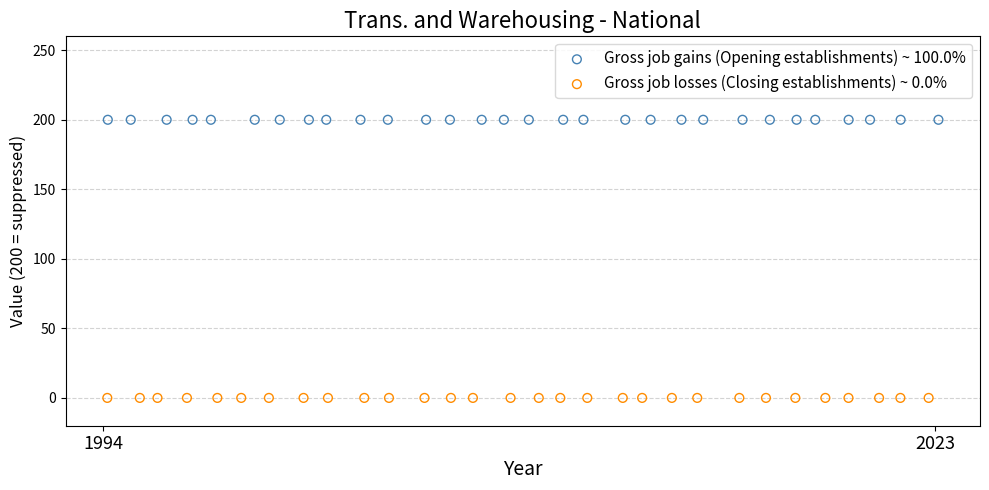

Which series contains the highest Y value?

Gross job gains (Opening establishments) ~ 100.0%